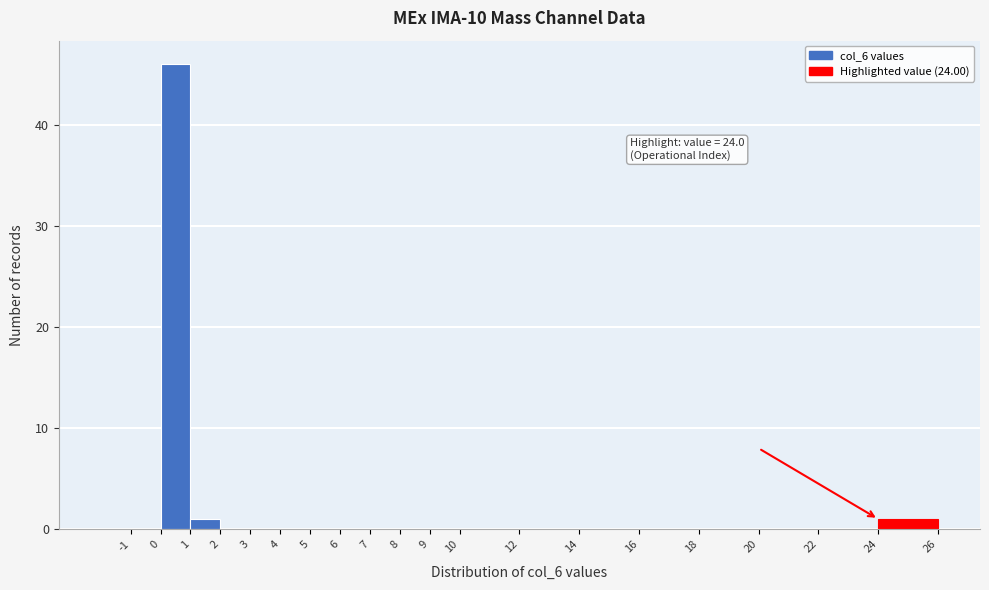

Which range on the x-axis has the tallest bar?

0 to 1